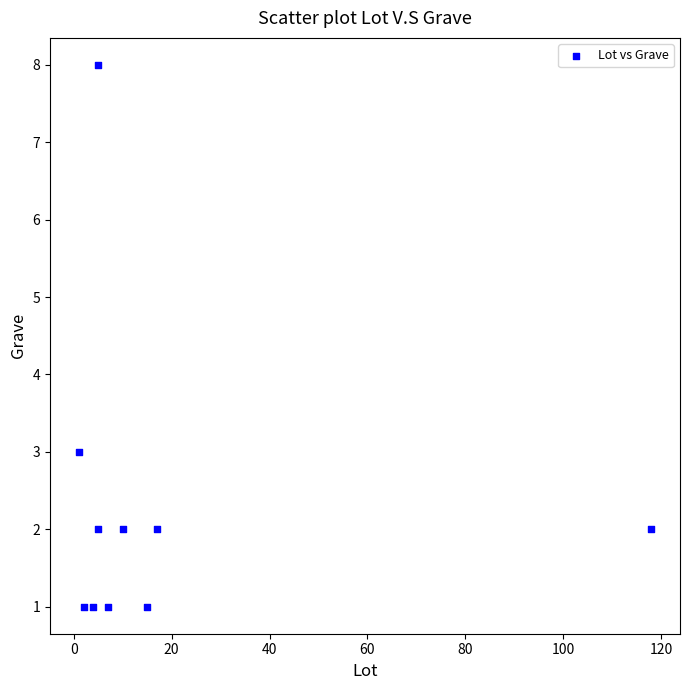

What Y value in the scatter plot is closest to 4?

3